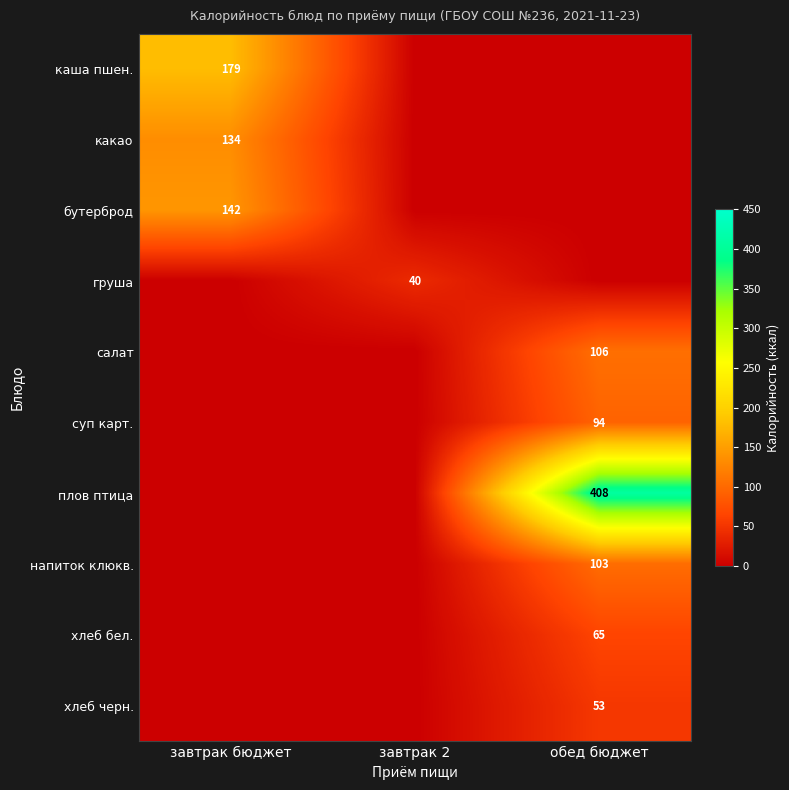

At how many categories does at least one series exceed 75?

2